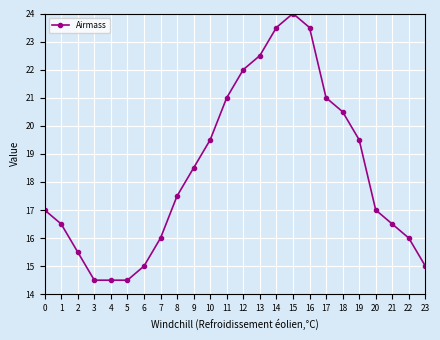

Which label corresponds to the largest value in the chart?

15